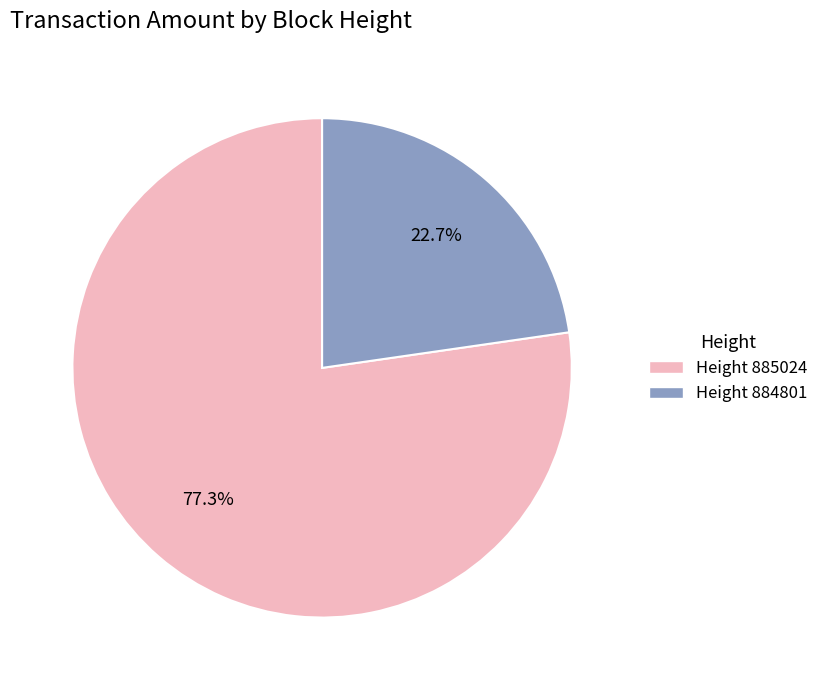

Which category has the smallest portion of the pie?

Height 884801